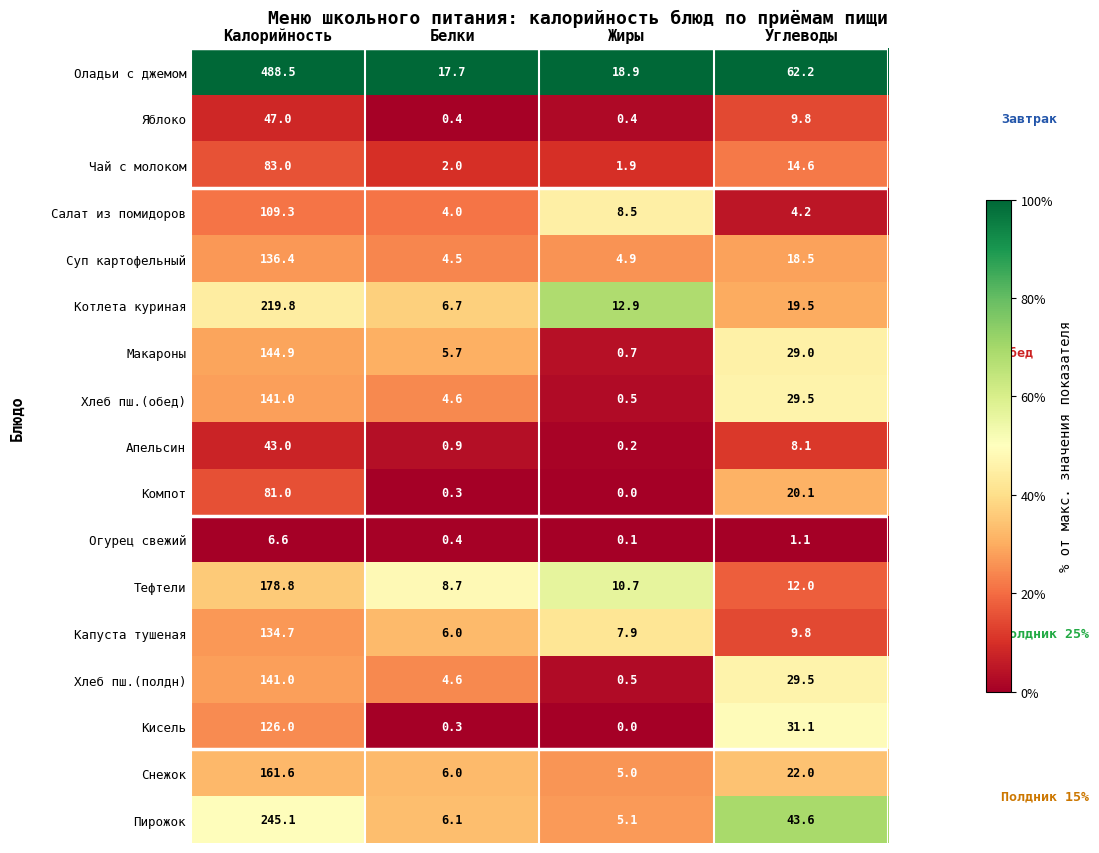

Where is Снежок nearest to the value 83?

Углеводы